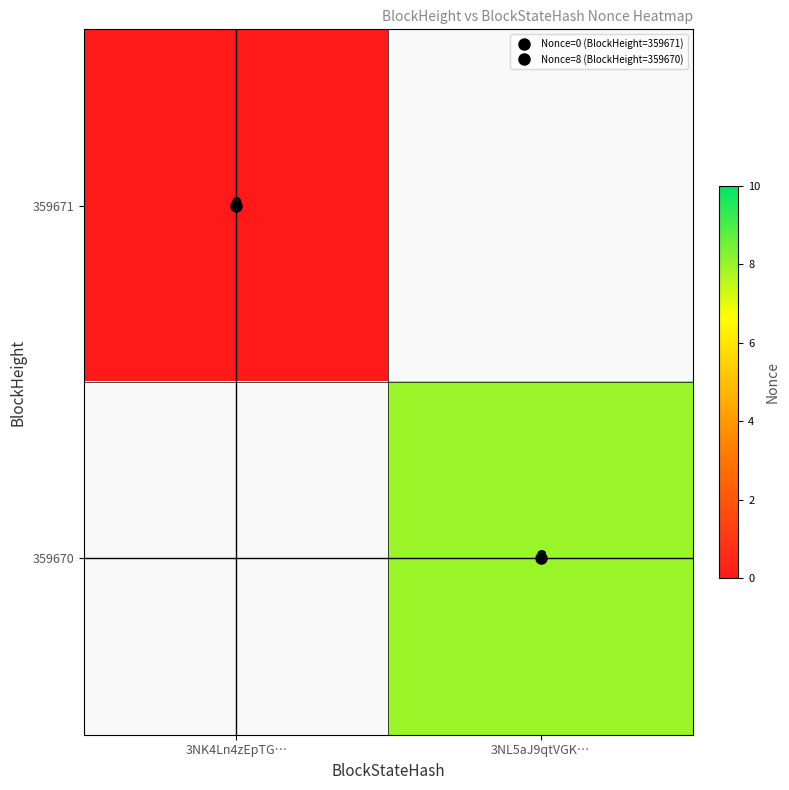

Rank the series by their maximum value, from lowest to highest.

359671, 359670